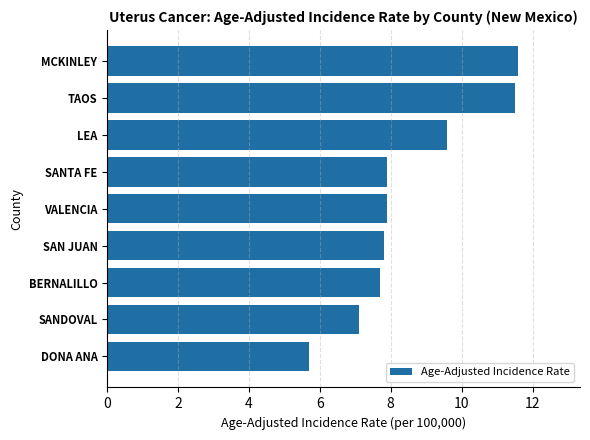

The chart shows a value of 2.0 at LEA. True or false?

False